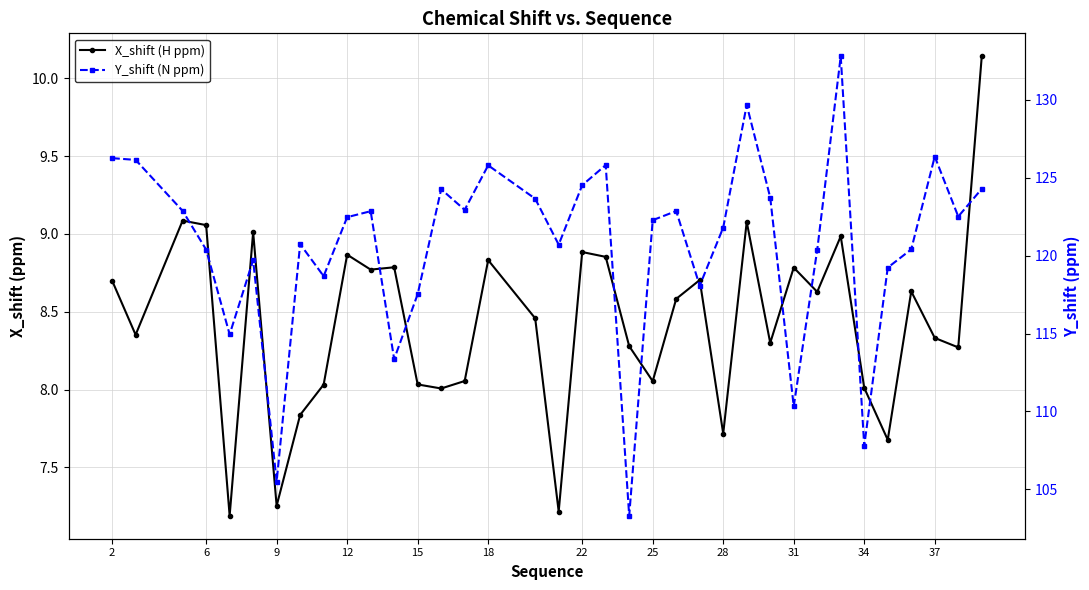

Between 15 and 22, which is larger?

22